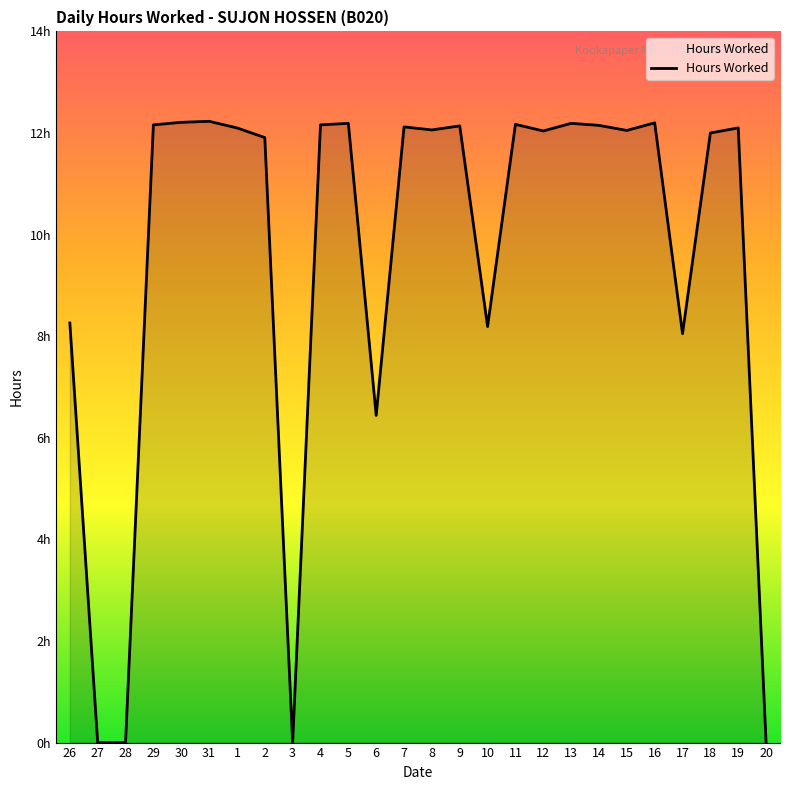

Where is the first local maximum?

31